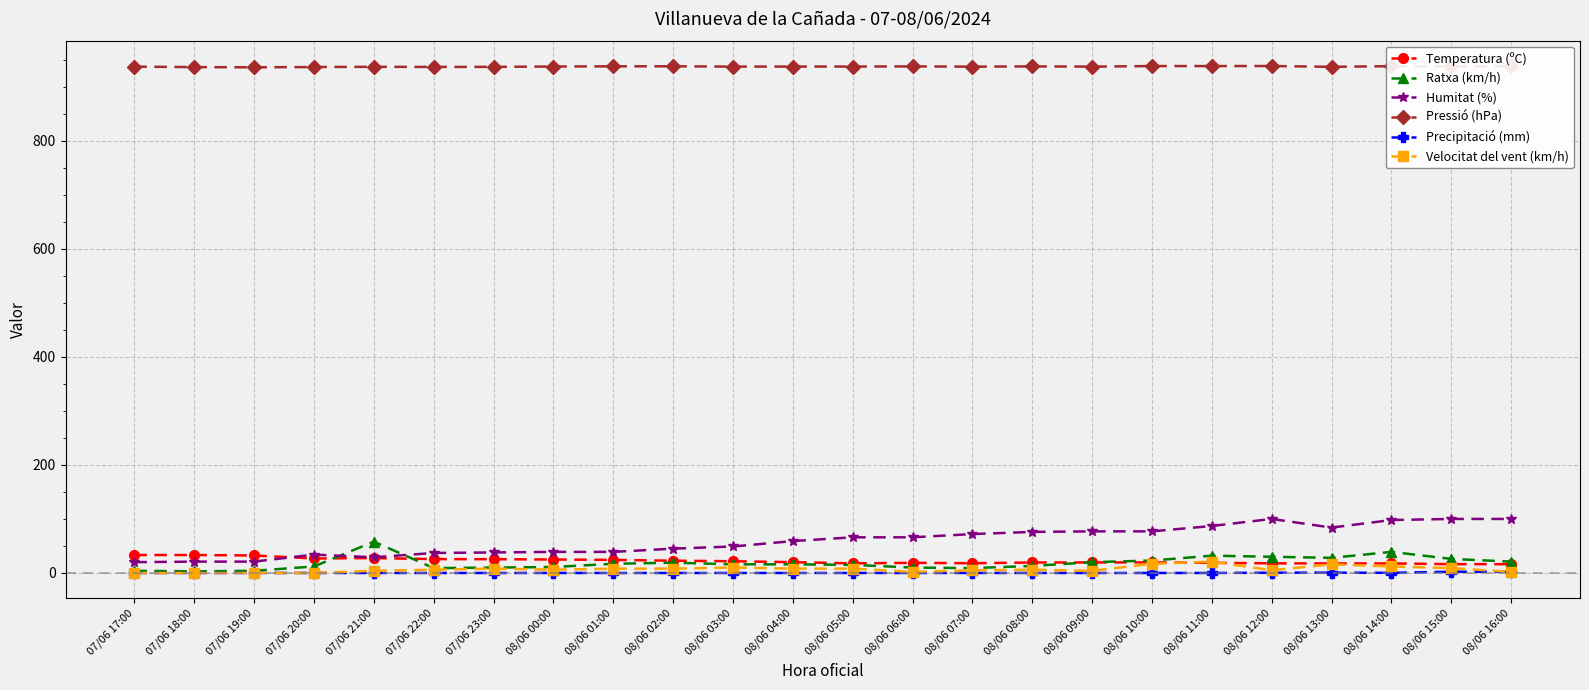

Which series has the widest spread of values?

Humitat (%)